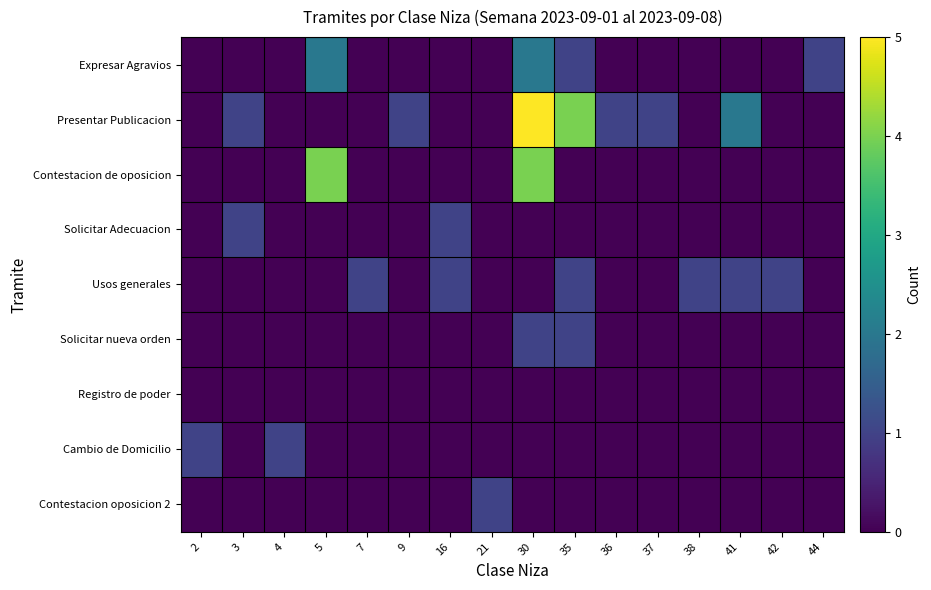

Which has a higher value, 37 or 7?

37